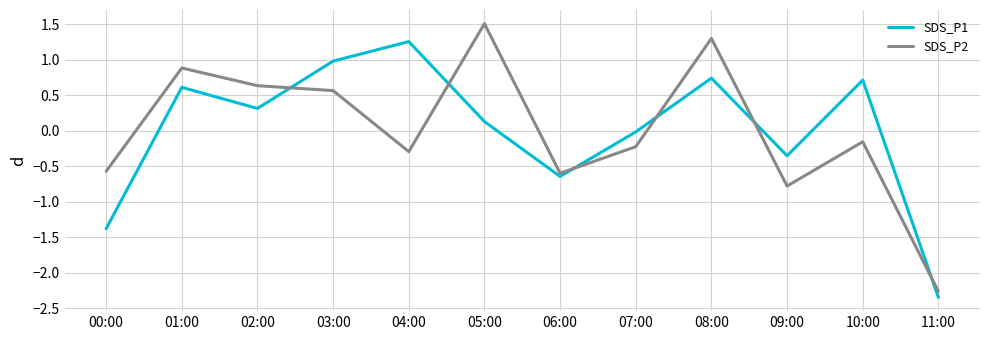

At which category is the sum across all series the highest?

08:00